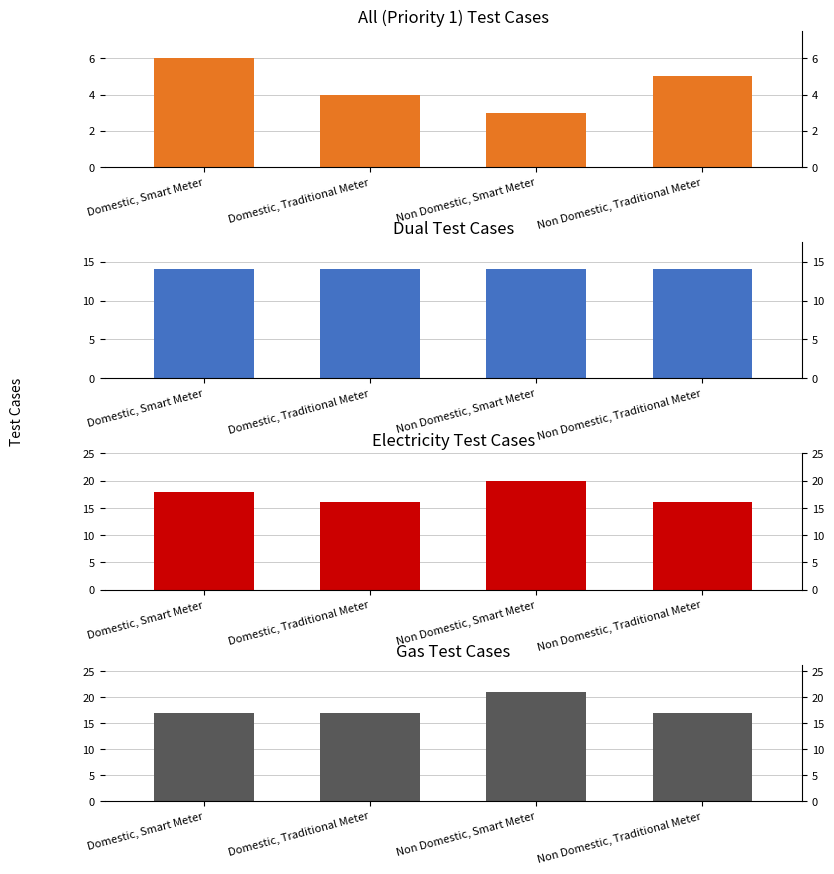

Which series changed the most between Domestic, Smart Meter and Non Domestic, Smart Meter?

Gas